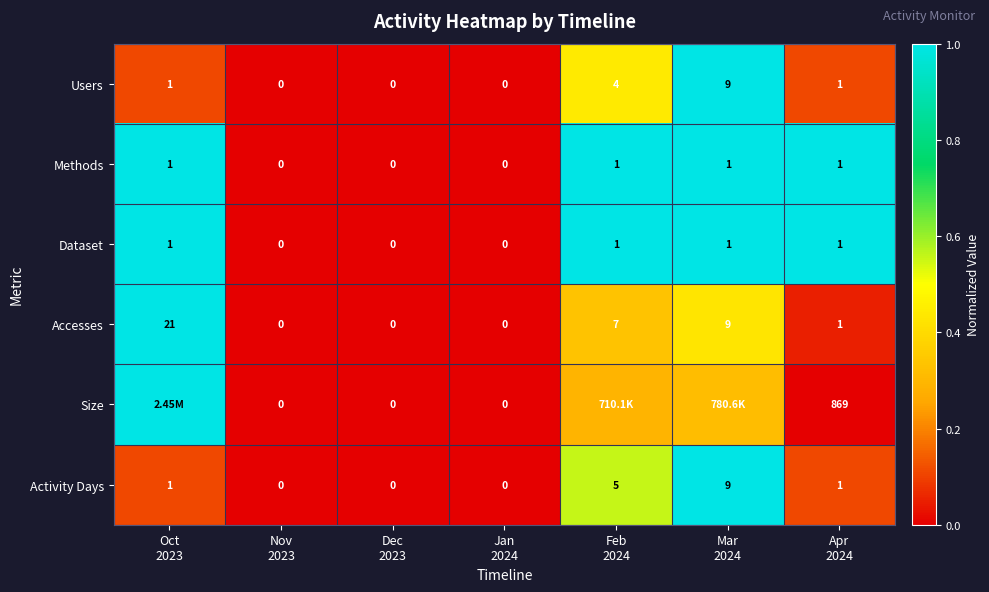

At Nov 2023, list the series in order from largest to smallest.

Users, Methods, Dataset, Accesses, Size, Activity Days